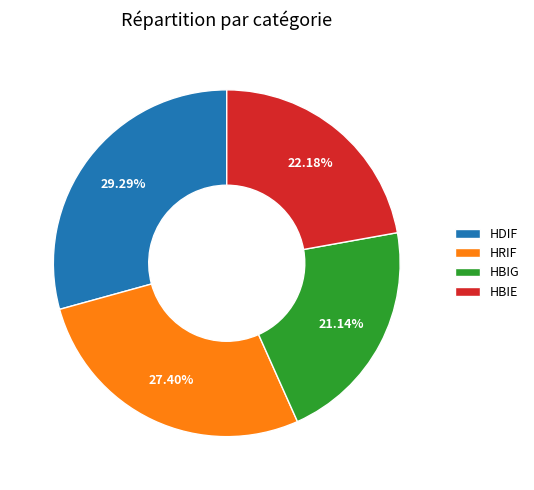

What is the largest slice in the pie chart?

HDIF